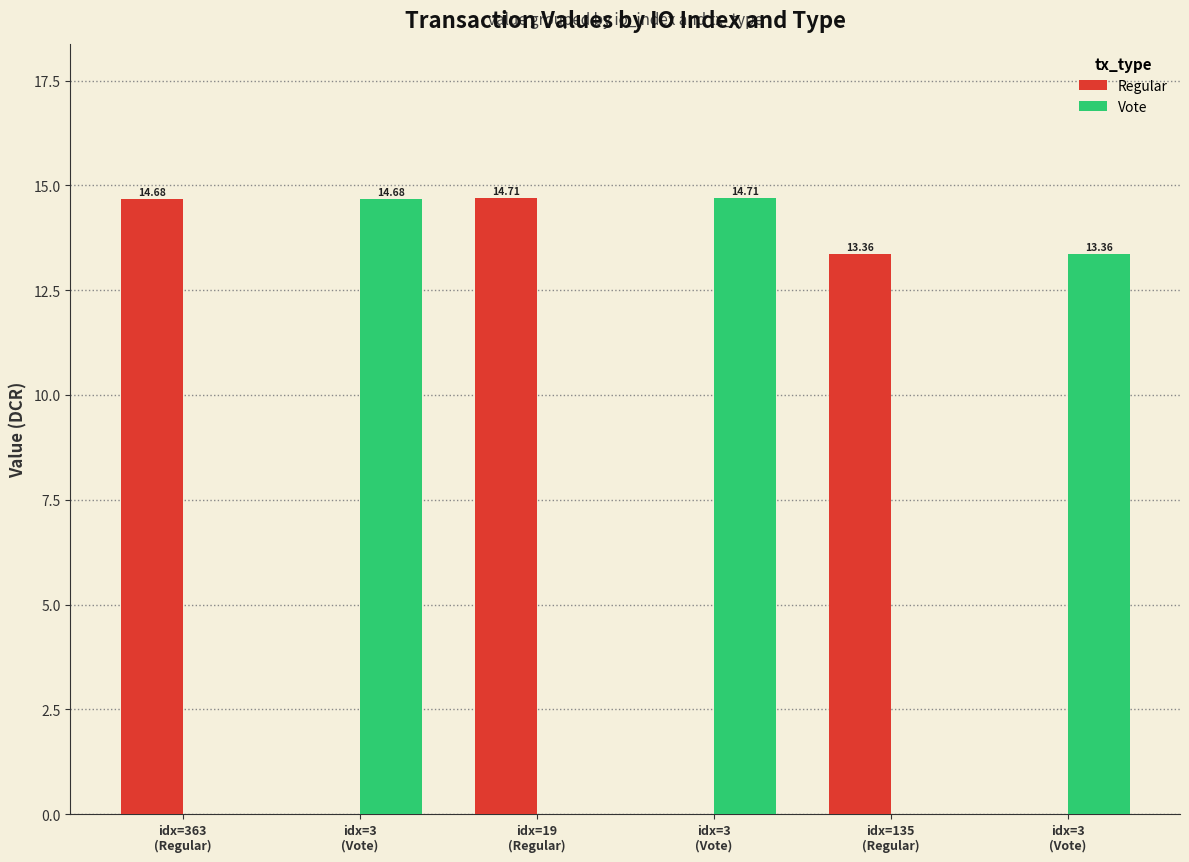

At idx=135
(Regular), list the series in order from smallest to largest.

Vote, Regular